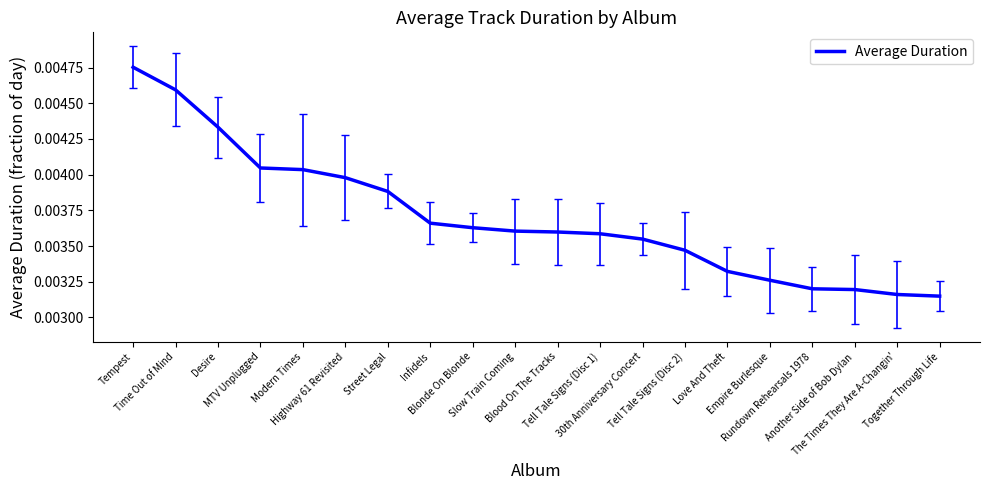

Is it true that the value at Another Side of Bob Dylan is 0.0?

True